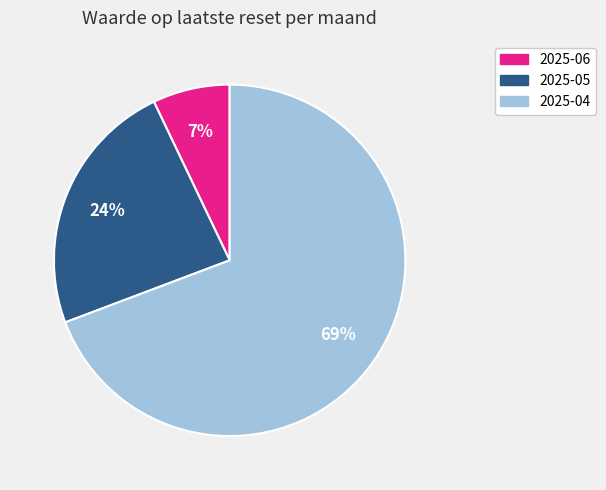

Is there a majority slice in this chart?

Yes